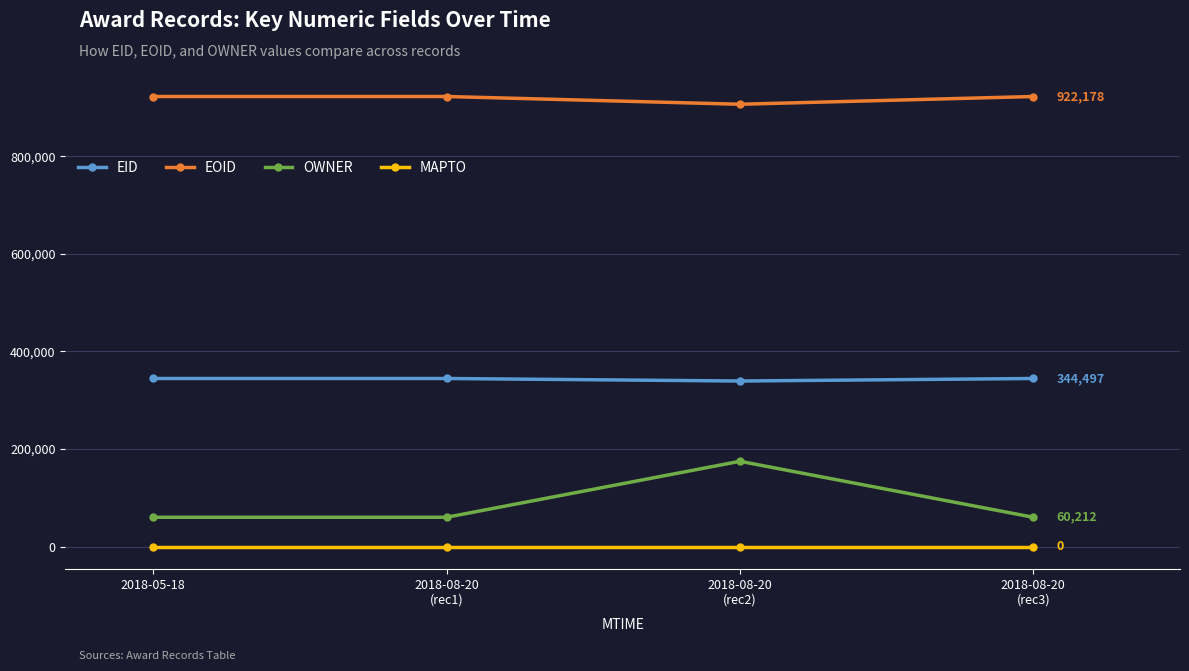

True or false: OWNER has more than 1 interior local peaks.

False